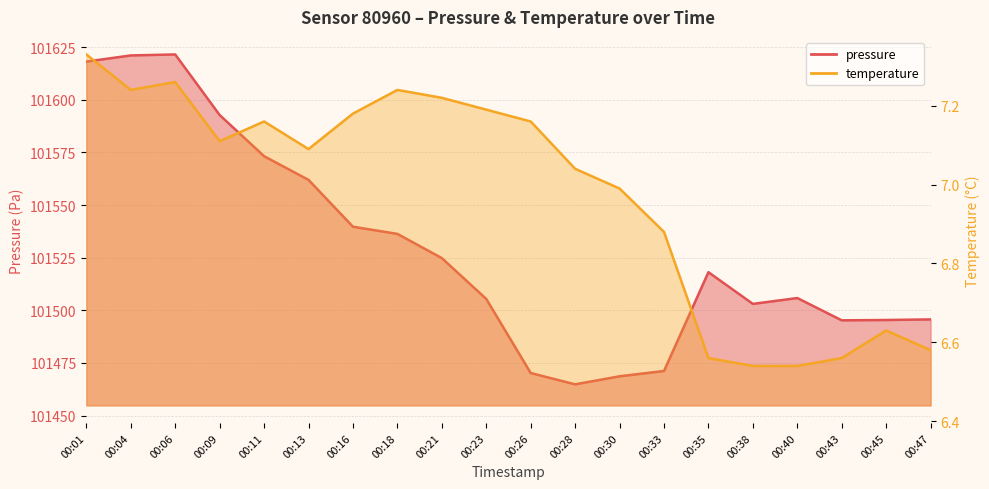

True or false: temperature and pressure cross at least once.

False